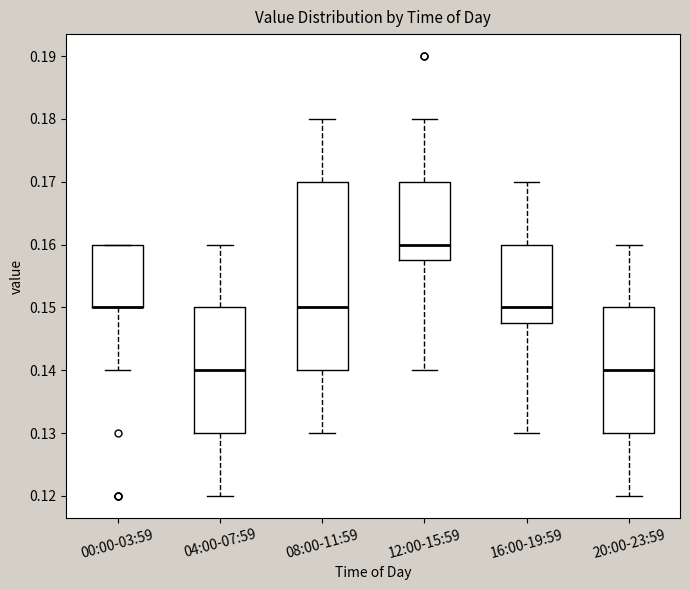

Reading left to right, transcribe this box plot: for each box, give where its median line is, the range the box spans, and where its two whiskers end, as read against the y-axis. The values are not printed on the chart, so give them approximately, as read against the axis.

00:00-03:59: median 0.150 (drawn on the box's lower edge), box 0.150 to 0.160, whiskers 0.140 to 0.160
04:00-07:59: median 0.140, box 0.130 to 0.150, whiskers 0.120 to 0.160
08:00-11:59: median 0.150, box 0.140 to 0.170, whiskers 0.130 to 0.180
12:00-15:59: median 0.160, box 0.158 to 0.170, whiskers 0.140 to 0.180
16:00-19:59: median 0.150, box 0.148 to 0.160, whiskers 0.130 to 0.170
20:00-23:59: median 0.140, box 0.130 to 0.150, whiskers 0.120 to 0.160